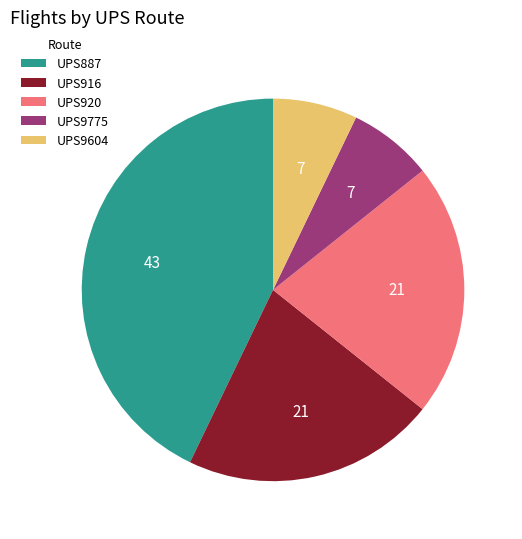

True or false: UPS887 accounts for 56% of the total.

False